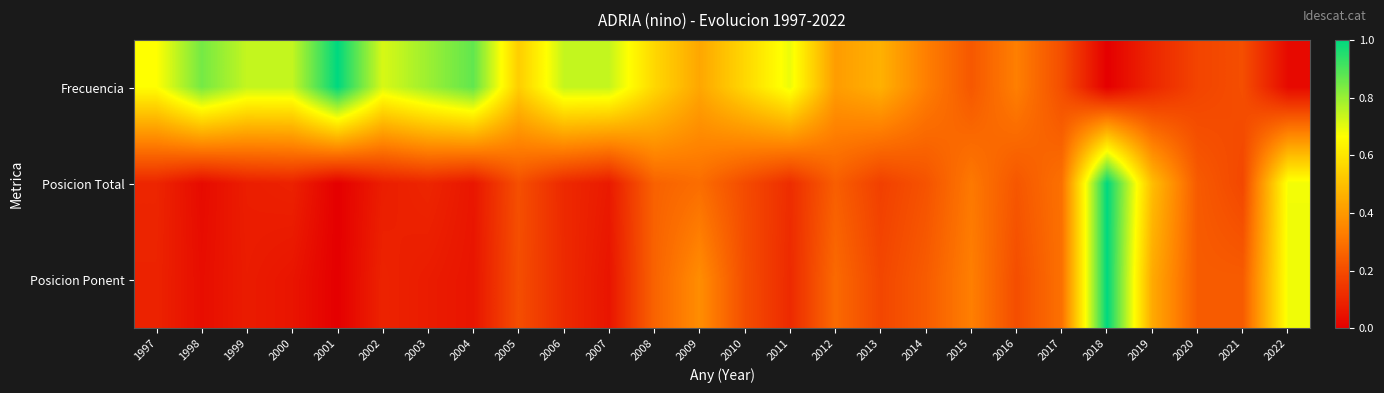

Reading left to right, list all the values displayed in this chart.

Frecuencia: 1997=0.7	1998=0.8	1999=0.7	2000=0.7	2001=1.0	2002=0.7	2003=0.8	2004=0.9	2005=0.5	2006=0.7	2007=0.7	2008=0.6	2009=0.4	2010=0.6	2011=0.7	2012=0.4	2013=0.5	2014=0.3	2015=0.2	2016=0.3	2017=0.2	2018=0.0	2019=0.1	2020=0.2	2021=0.2	2022=0.0
Posicion Total: 1997=0.1	1998=0.0	1999=0.1	2000=0.1	2001=0.0	2002=0.1	2003=0.1	2004=0.1	2005=0.2	2006=0.1	2007=0.1	2008=0.3	2009=0.3	2010=0.2	2011=0.1	2012=0.2	2013=0.2	2014=0.2	2015=0.3	2016=0.2	2017=0.3	2018=1.0	2019=0.5	2020=0.2	2021=0.2	2022=0.7
Posicion Ponent: 1997=0.1	1998=0.0	1999=0.1	2000=0.1	2001=0.0	2002=0.1	2003=0.1	2004=0.1	2005=0.2	2006=0.1	2007=0.1	2008=0.3	2009=0.4	2010=0.2	2011=0.1	2012=0.3	2013=0.2	2014=0.2	2015=0.3	2016=0.2	2017=0.3	2018=1.0	2019=0.4	2020=0.2	2021=0.2	2022=0.7